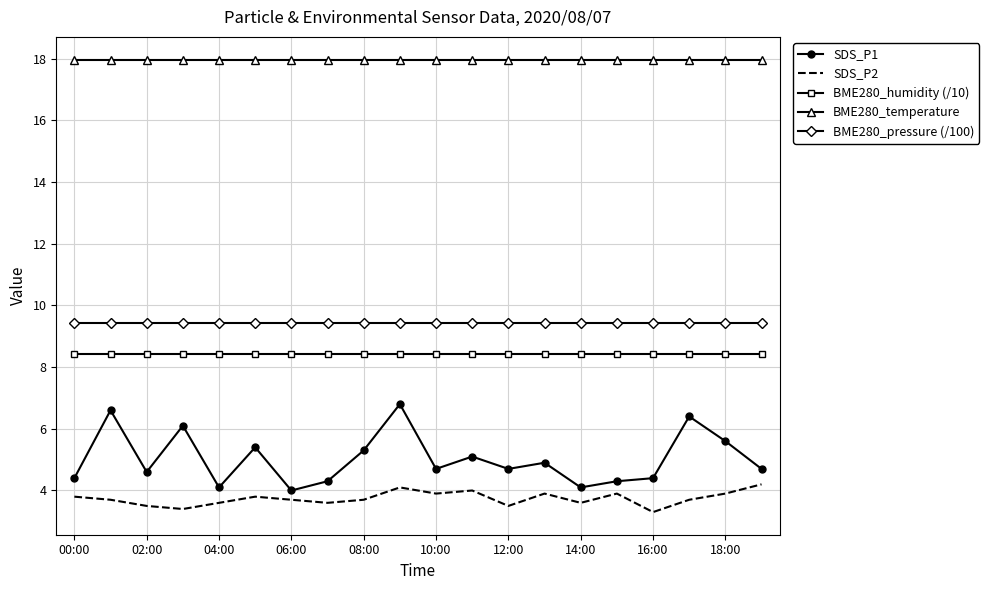

Which series has the largest total across all categories?

BME280_temperature